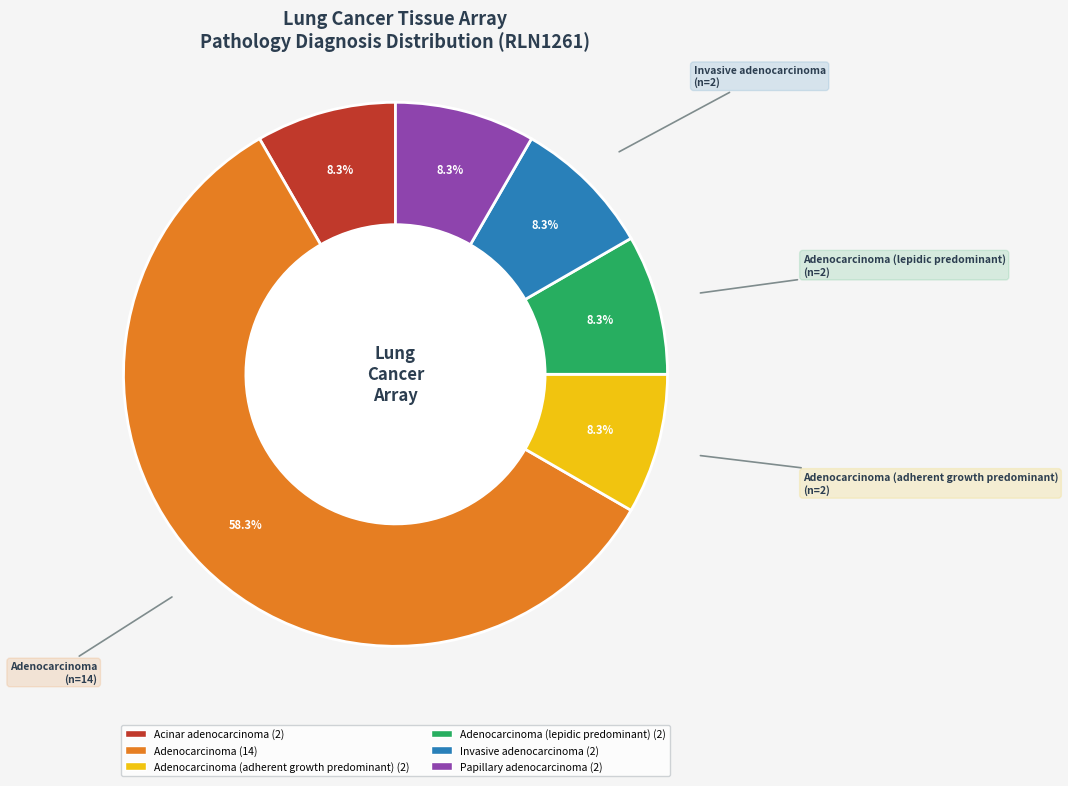

Does any single category account for the majority?

Yes